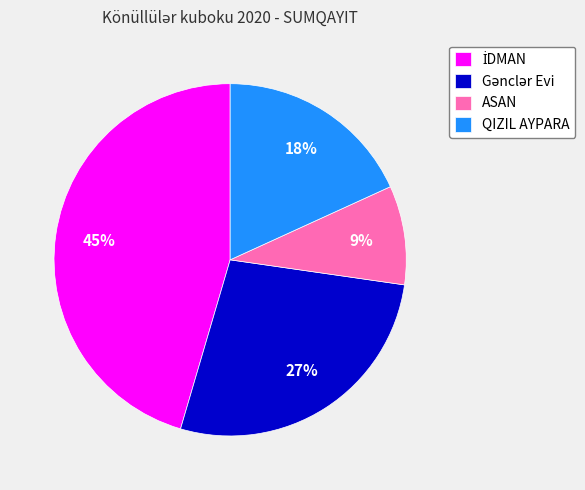

To the nearest percent, what percentage of the pie is ASAN?

9%